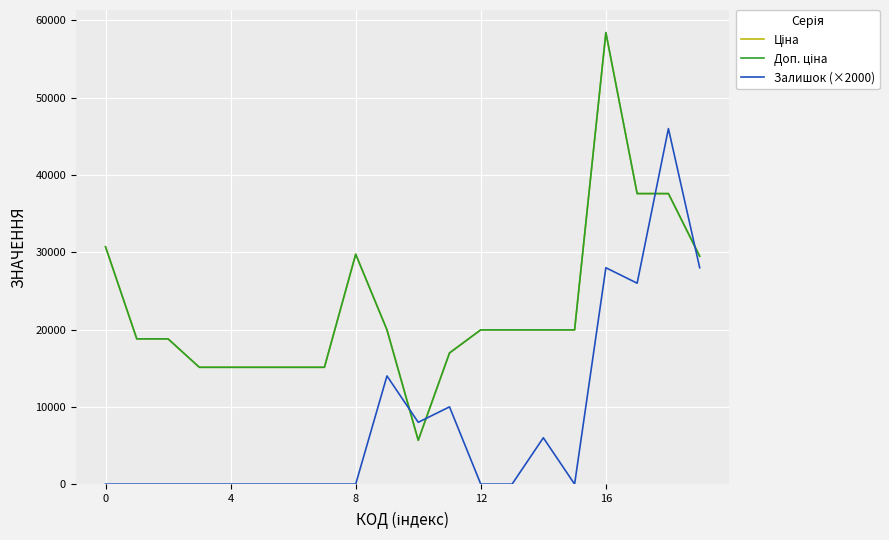

At which category is the sum across all series the highest?

16